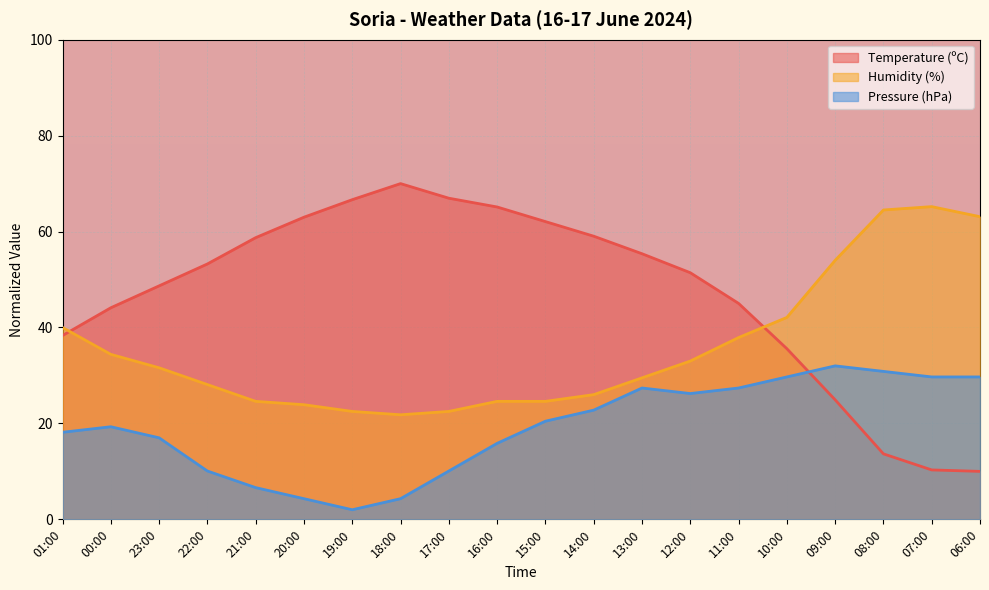

Rank the series at 09:00 from highest to lowest value.

Humidity (%), Pressure (hPa), Temperature (ºC)